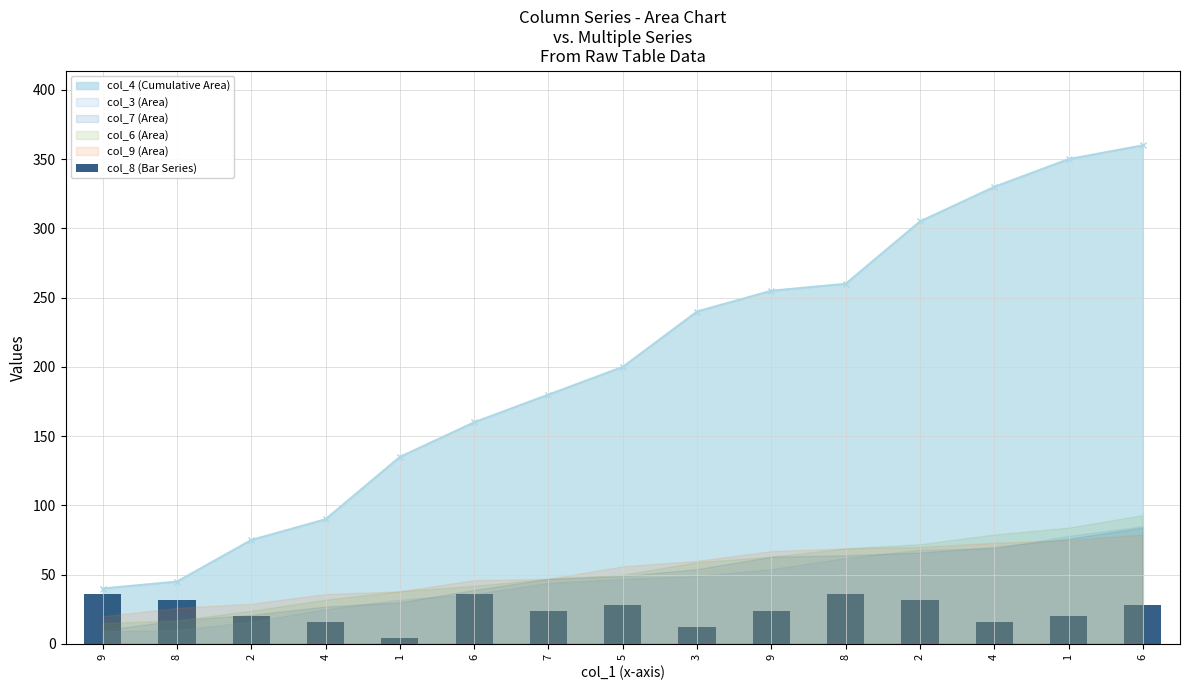

Count the number of categories in the chart.

15